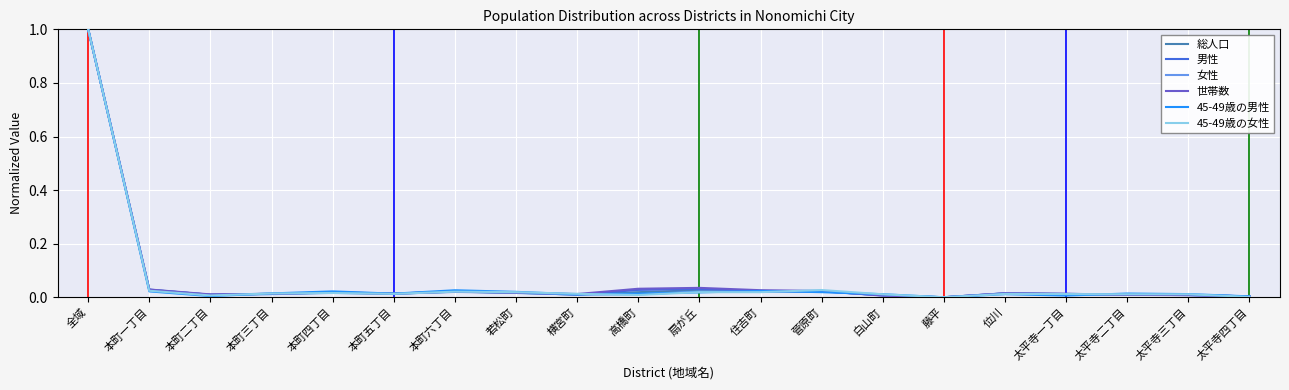

What are all the series names shown in the legend?

総人口, 男性, 女性, 世帯数, 45-49歳の男性, 45-49歳の女性